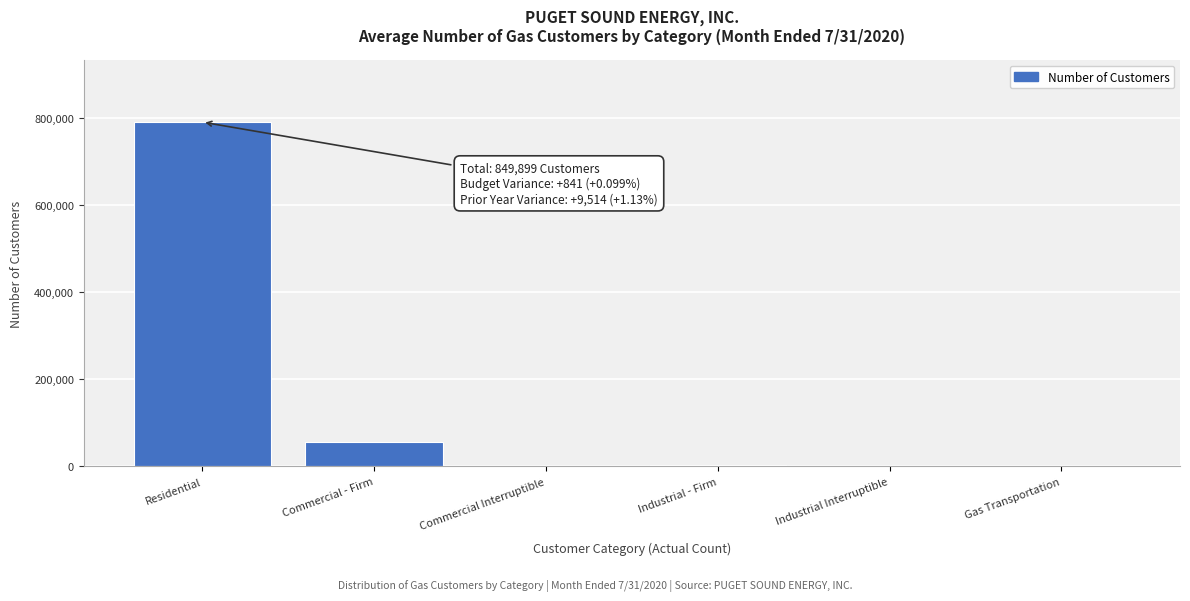

Which category has the highest value across all series?

Residential